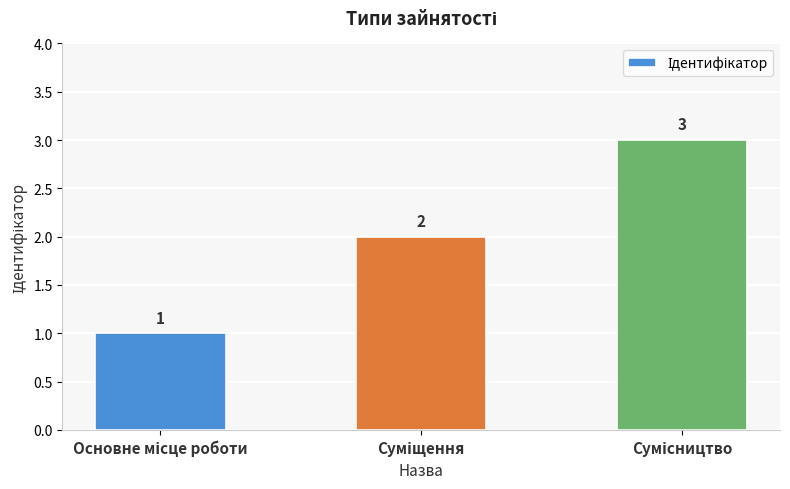

Does the chart contain stacked bars?

No